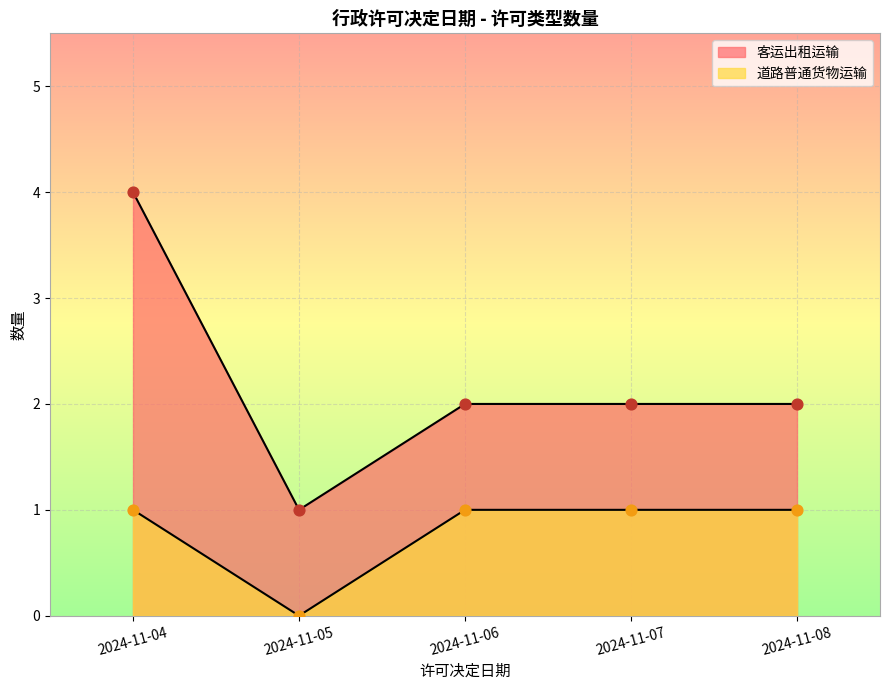

At which category is the sum across all series the highest?

2024-11-04